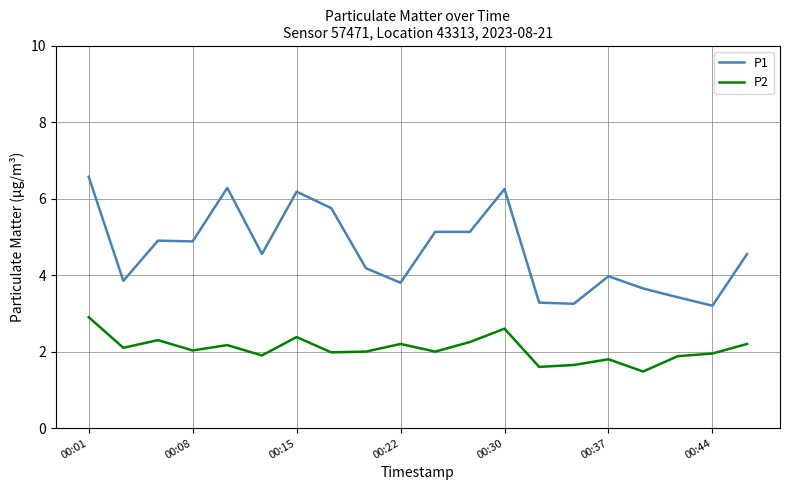

Which series has the largest range (max minus min)?

P1